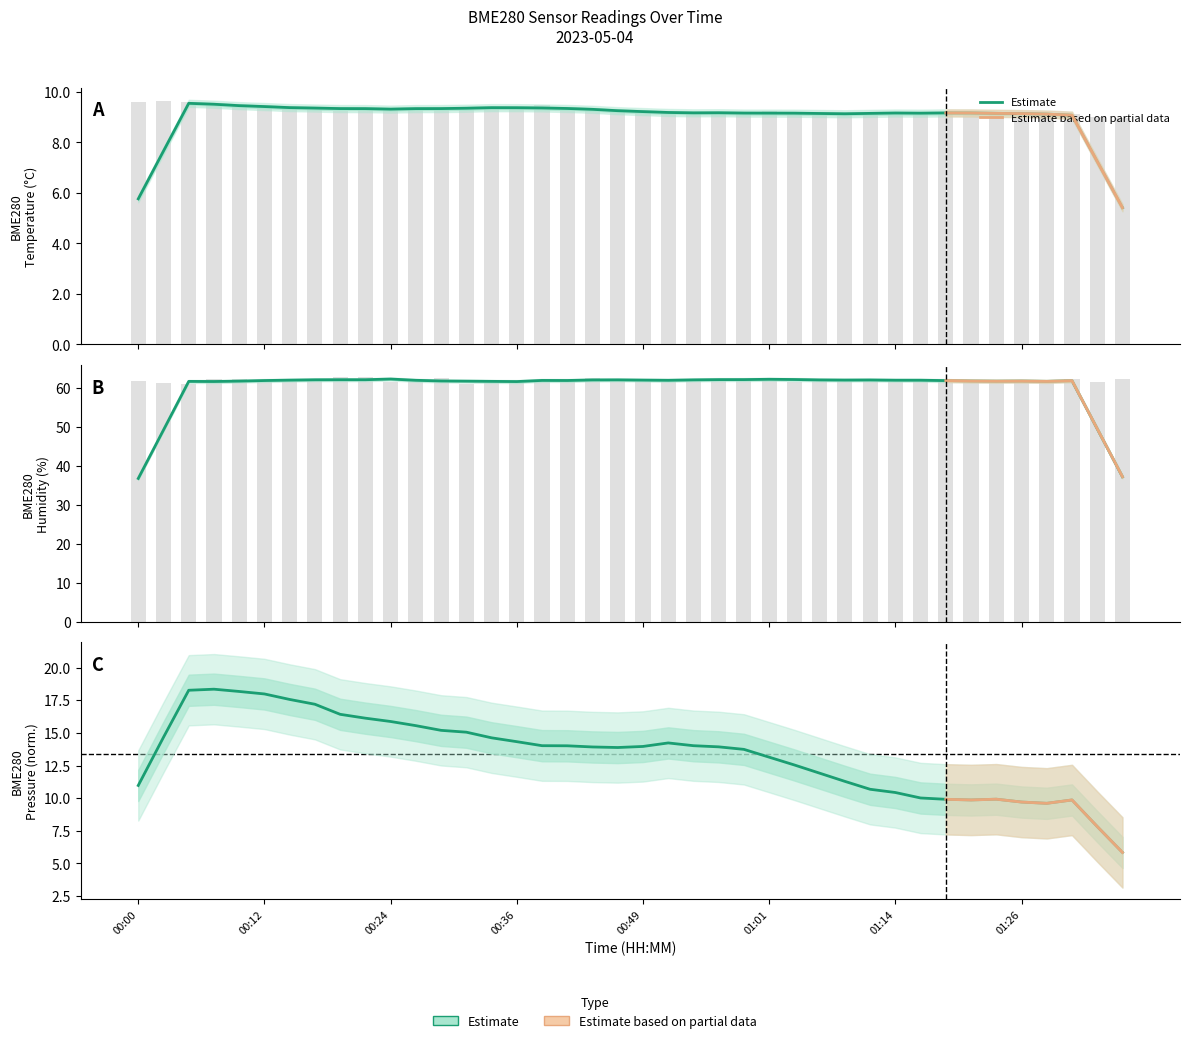

What is the average value of the BME280_humidity series?

61.9